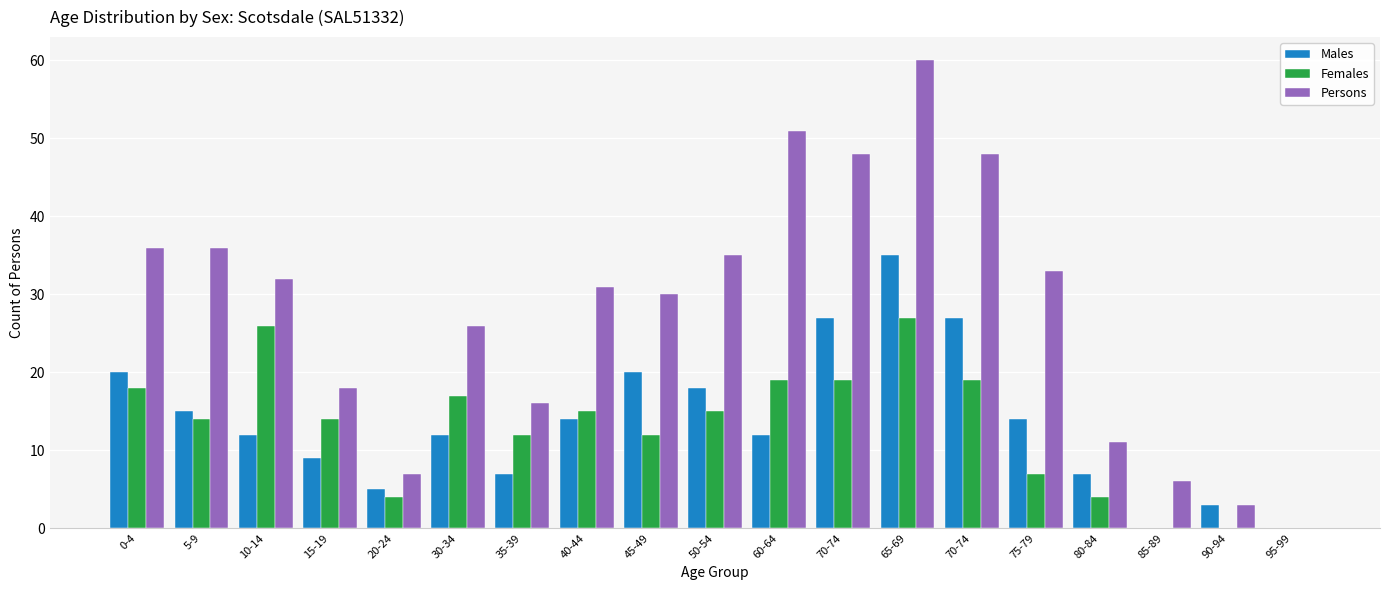

What is the label of the 2nd bar from the right?

90-94